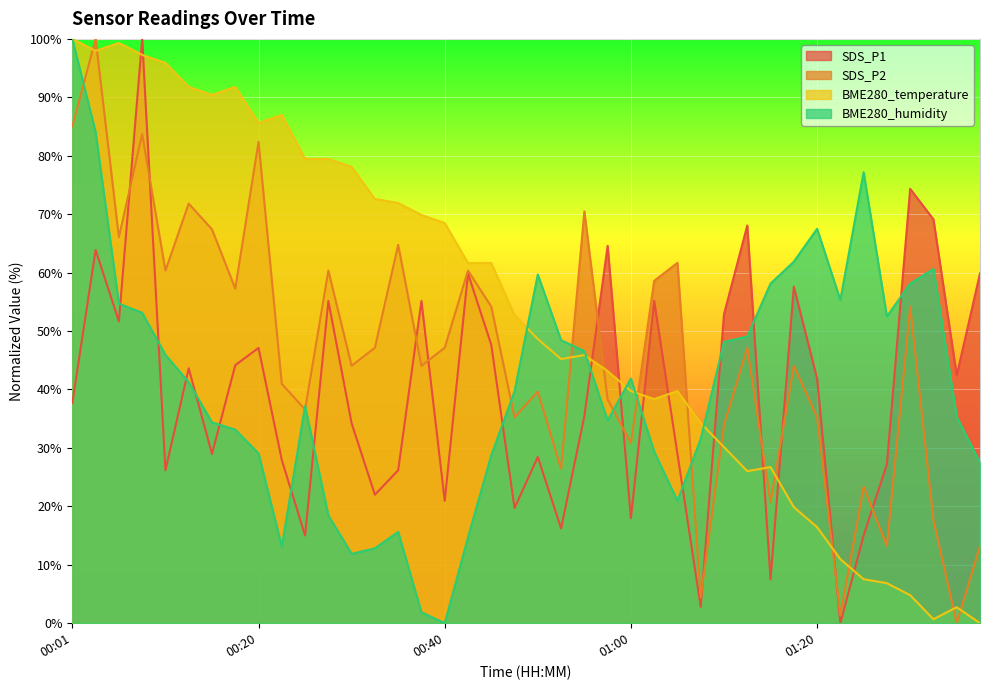

Which category has the highest value in the SDS_P1 series?

00:08